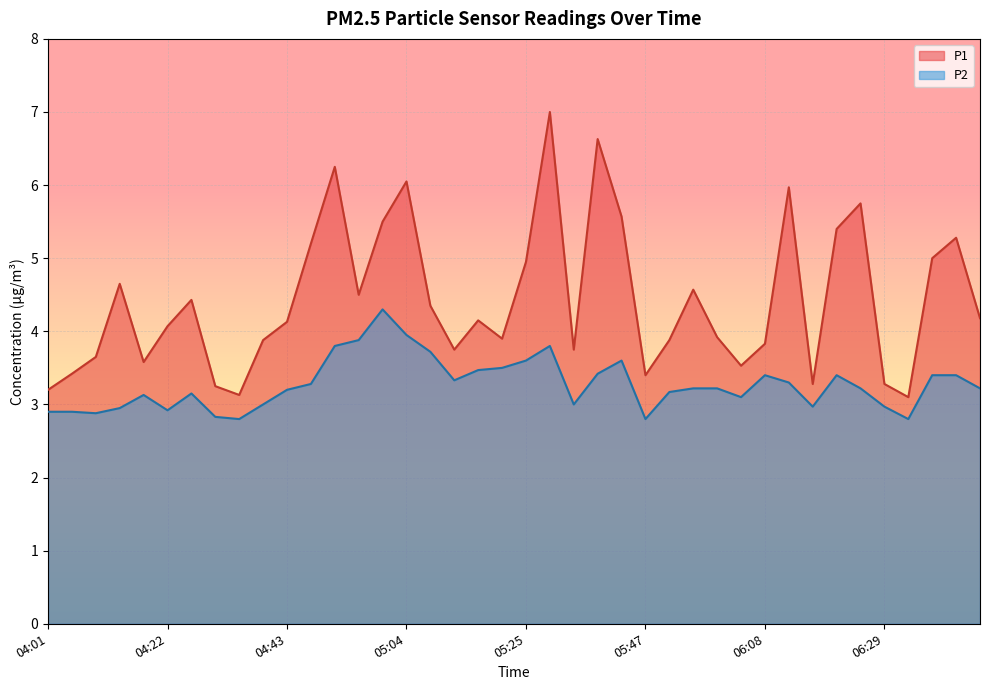

Rank the series at 04:47 from highest to lowest value.

P1, P2